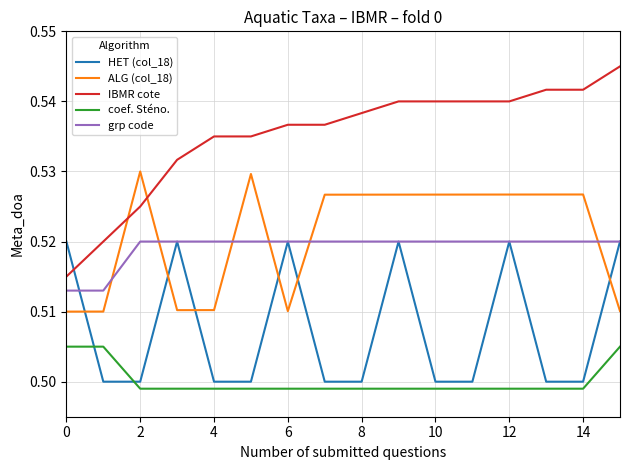

Is this an area chart (filled region under the line)?

No